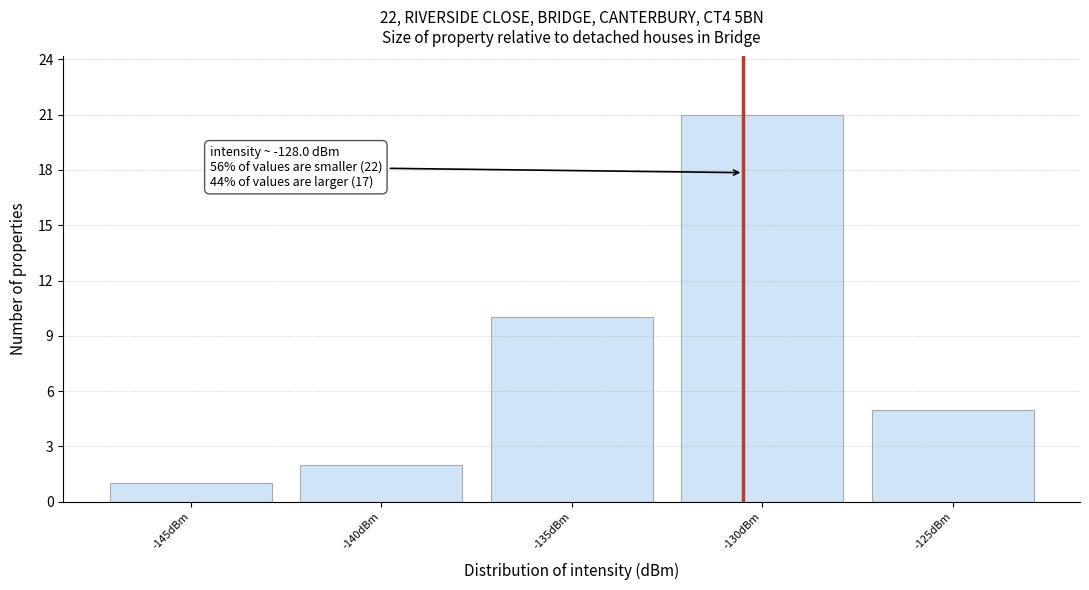

Reading left to right, what are all the values shown in this chart?

-145dBm=1	-140dBm=2	-135dBm=10	-130dBm=21	-125dBm=5